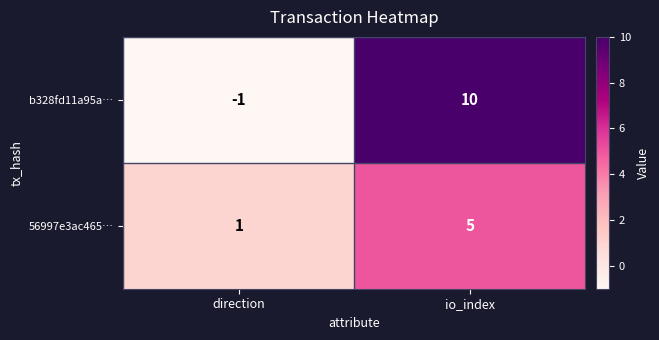

What is the sum of the 56997e3ac465… values at io_index and direction?

6